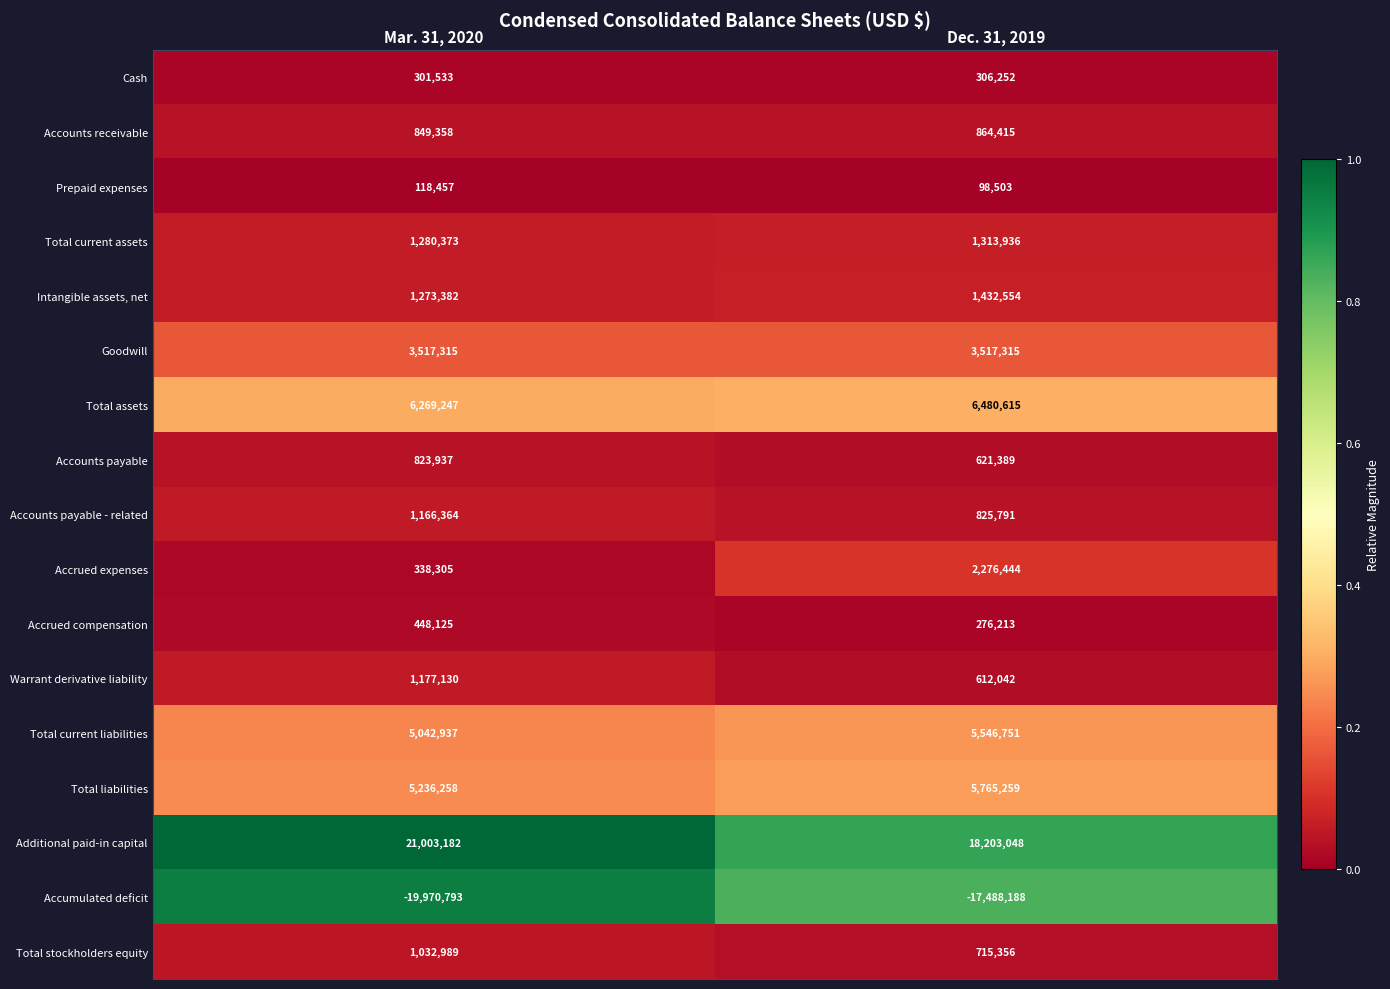

What is the sum of the Warrant derivative liability values at Dec. 31, 2019 and Mar. 31, 2020?

1789172